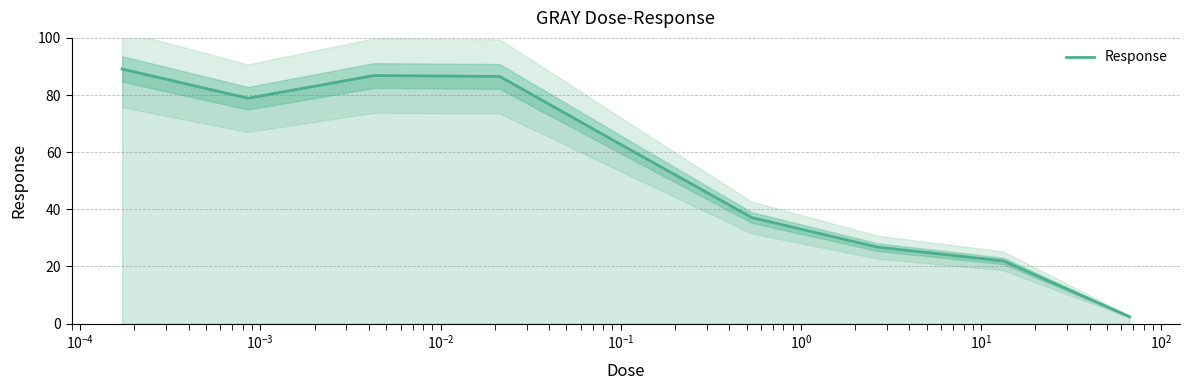

How many interior local peaks (higher than both neighbors) does the data have?

1